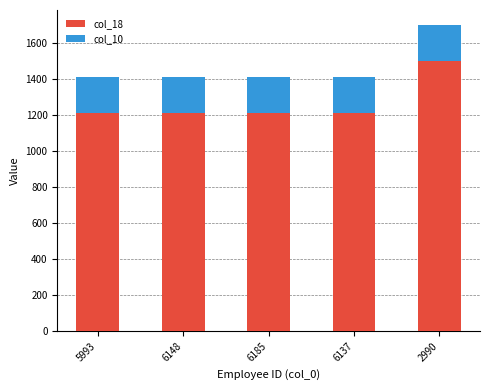

Reading right to left, list the values for the col_18 series.

1500	1212	1212	1212	1212